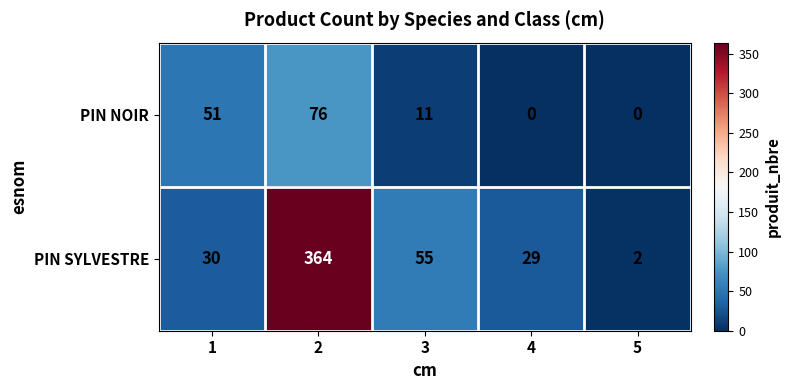

Which series changed the most between 2 and 5?

PIN SYLVESTRE